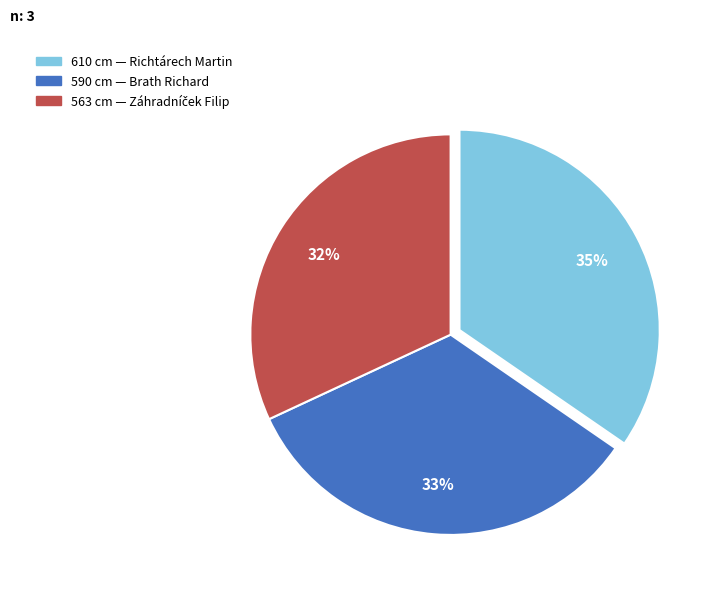

Is there a majority slice in this chart?

No